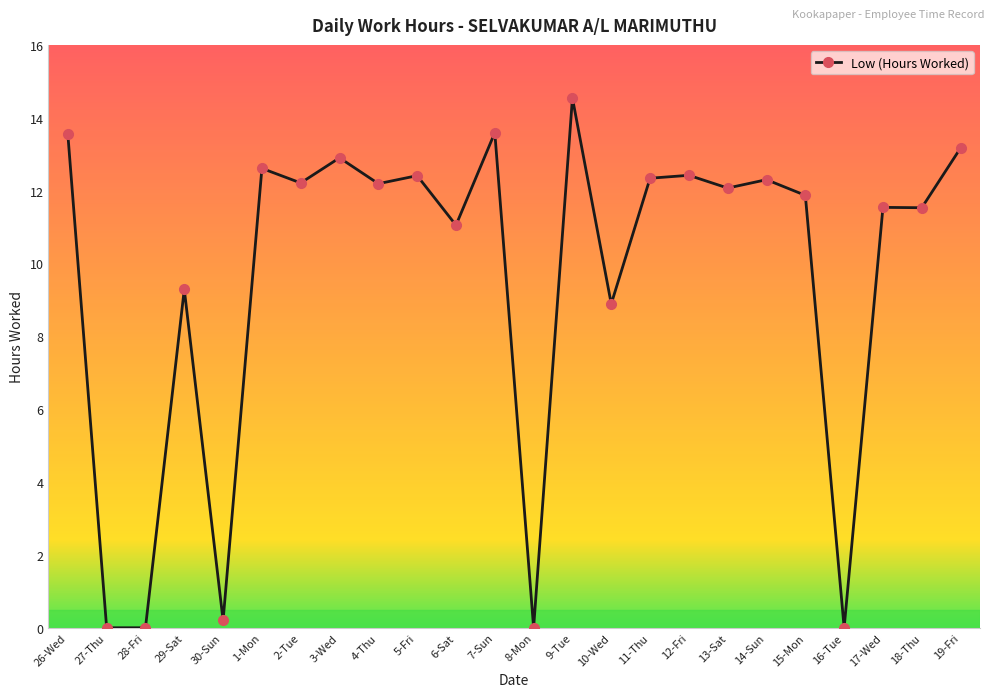

Where is the data nearest to the value 7?

10-Wed